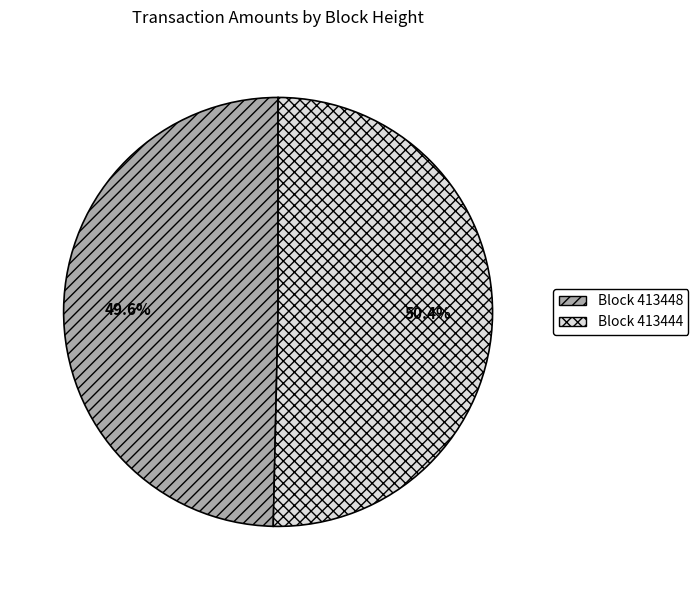

Is there any slice that represents more than half of the pie?

Yes